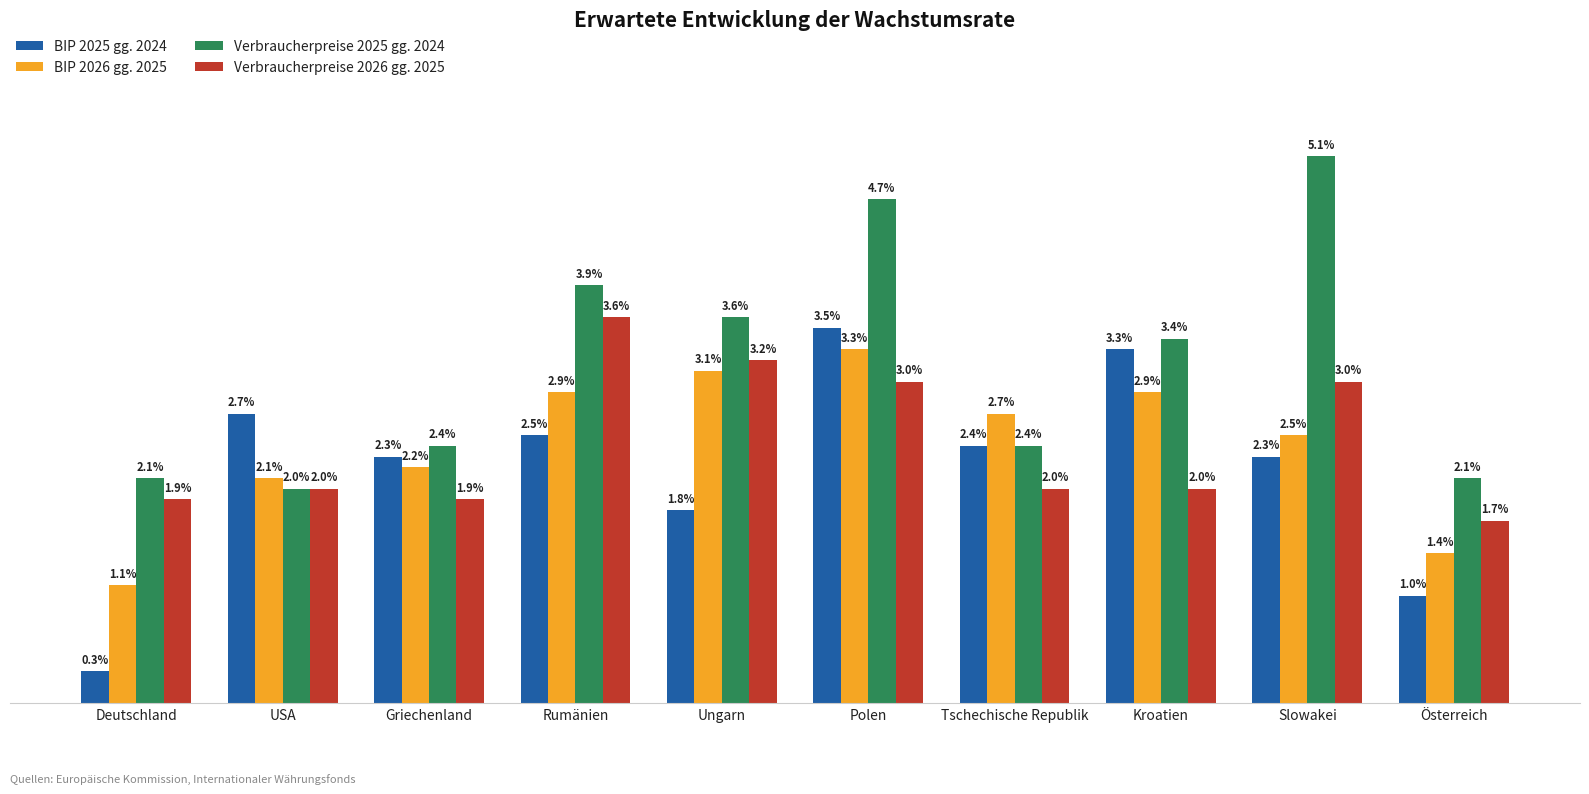

Rank the series at Kroatien from highest to lowest value.

Verbraucherpreise 2025 gg. 2024, BIP 2025 gg. 2024, BIP 2026 gg. 2025, Verbraucherpreise 2026 gg. 2025